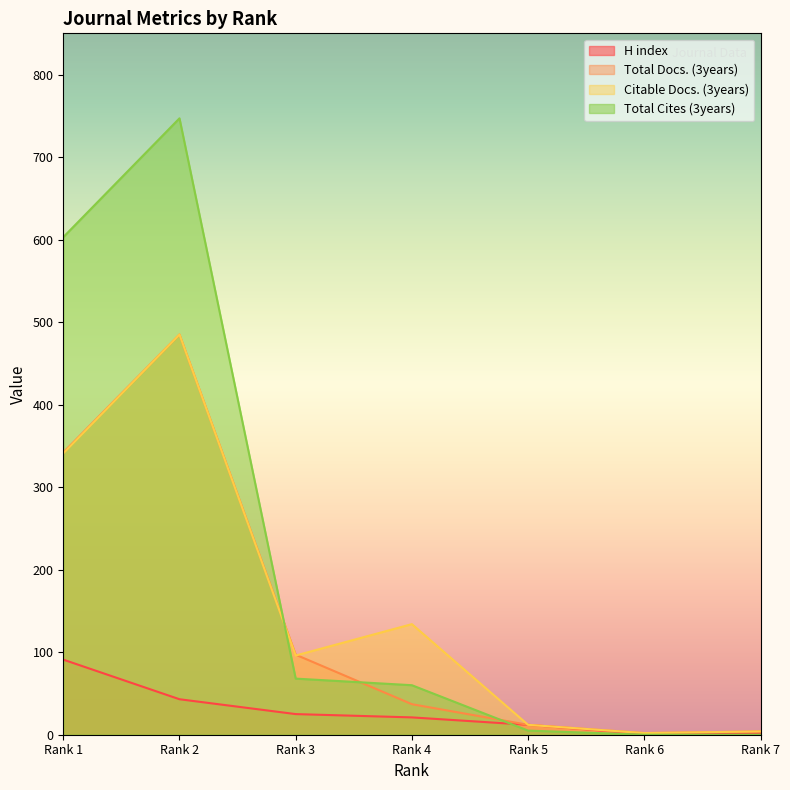

List the series in order of their peak value, highest first.

Total Cites (3years), Total Docs. (3years), Citable Docs. (3years), H index